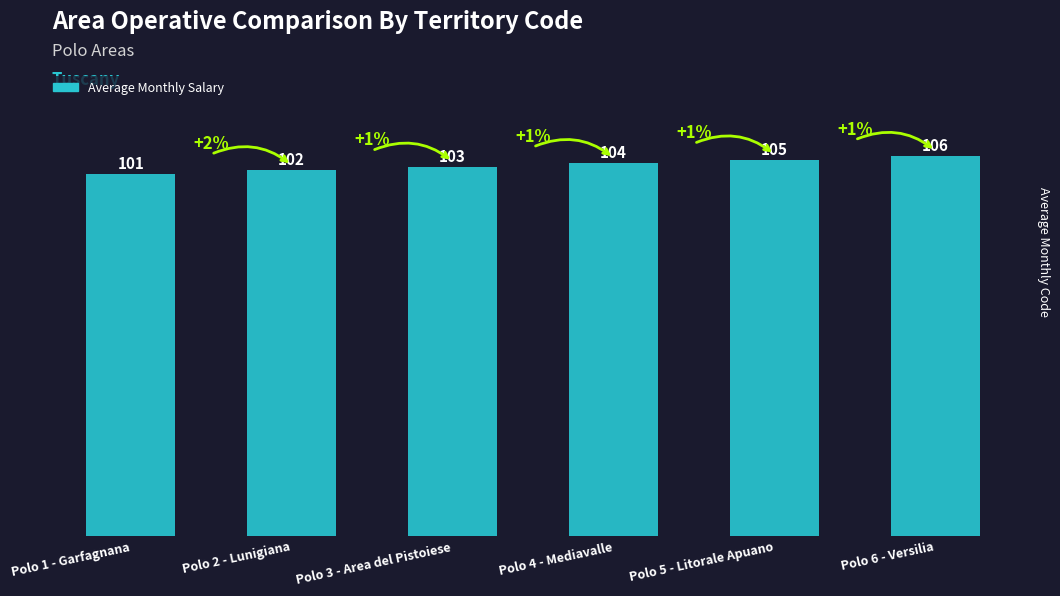

Where is the data nearest to the value 103?

Polo 3 - Area del Pistoiese